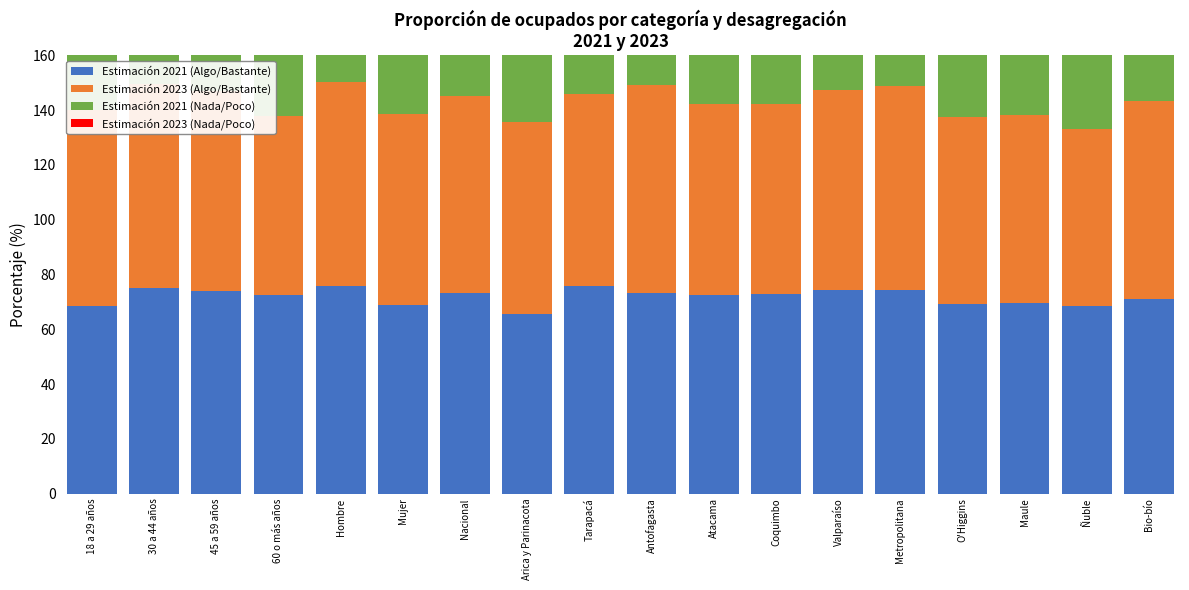

How many values in the Estimación 2023 (Algo/Bastante) series exceed 71?

9